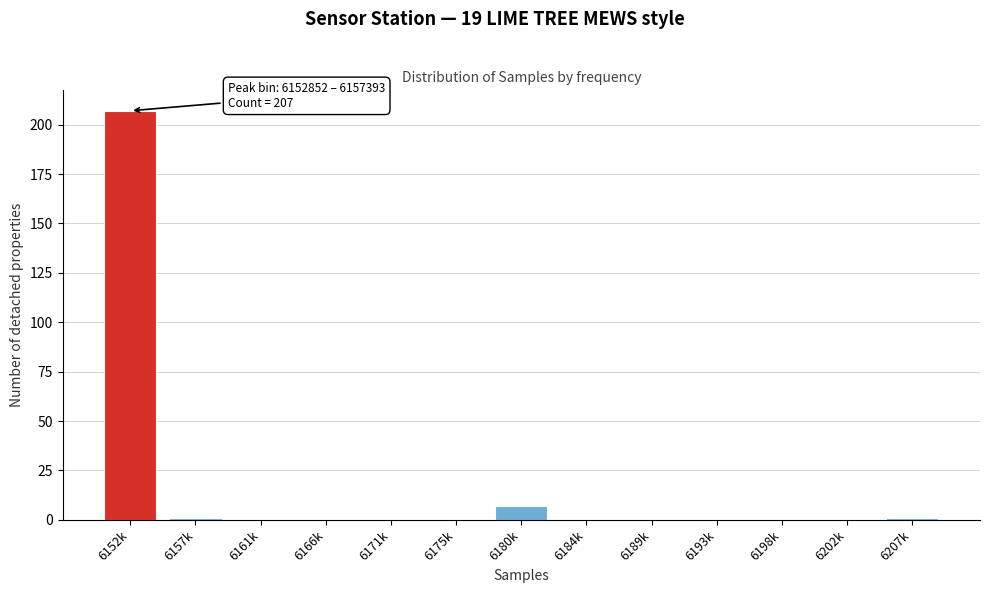

Reading left to right, what are all the values shown in this chart?

6152k=207	6157k=1	6161k=0	6166k=0	6171k=0	6175k=0	6180k=7	6184k=0	6189k=0	6193k=0	6198k=0	6202k=0	6207k=1